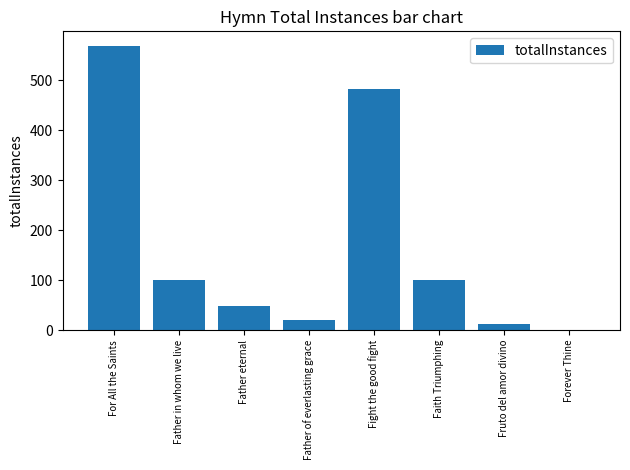

What is the change in value from Father in whom we live to Father of everlasting grace?

-80